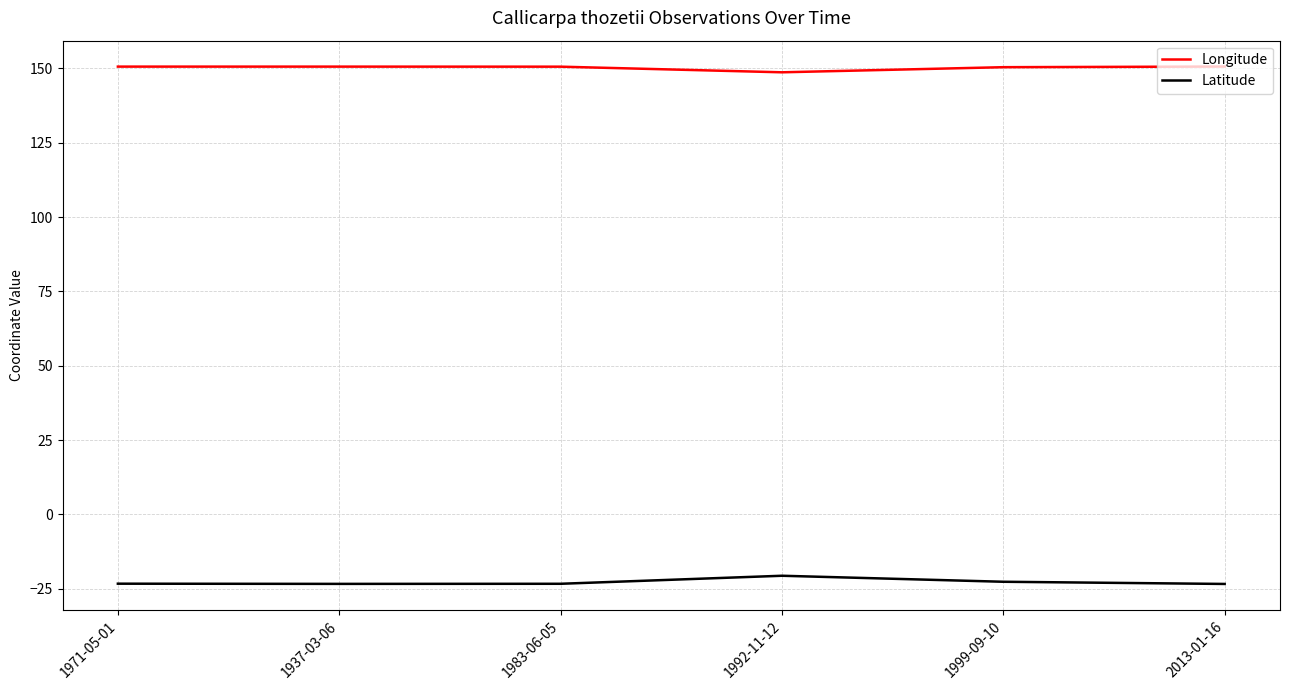

The Longitude series shows 150.6 at 1983-06-05. True or false?

True